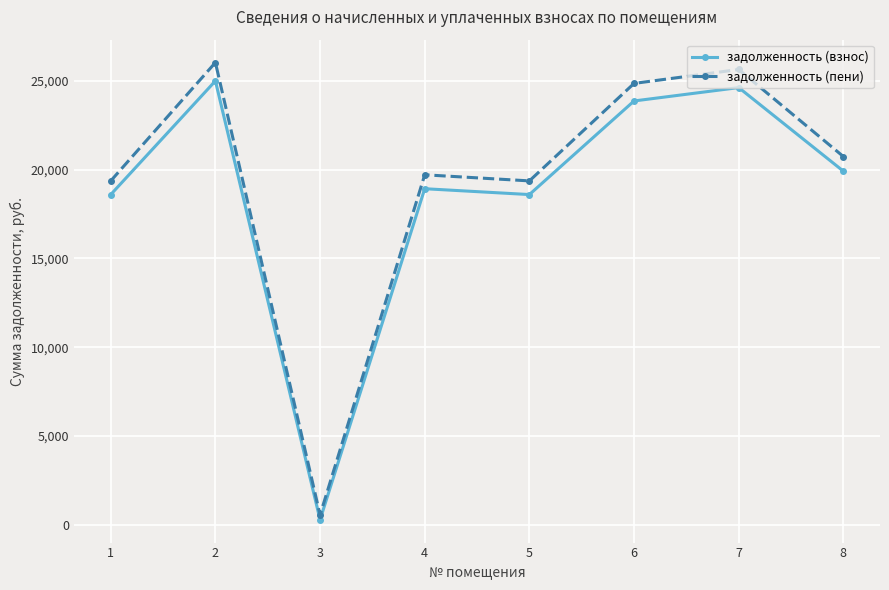

What is the approximate value of задолженность (взнос) at 5?

18599.9